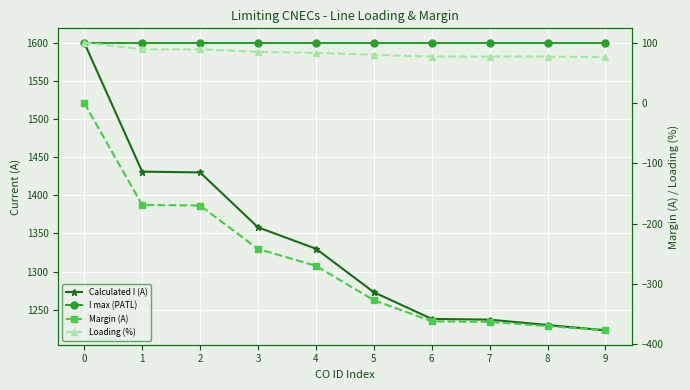

How many values in Margin (A) are below zero?

9